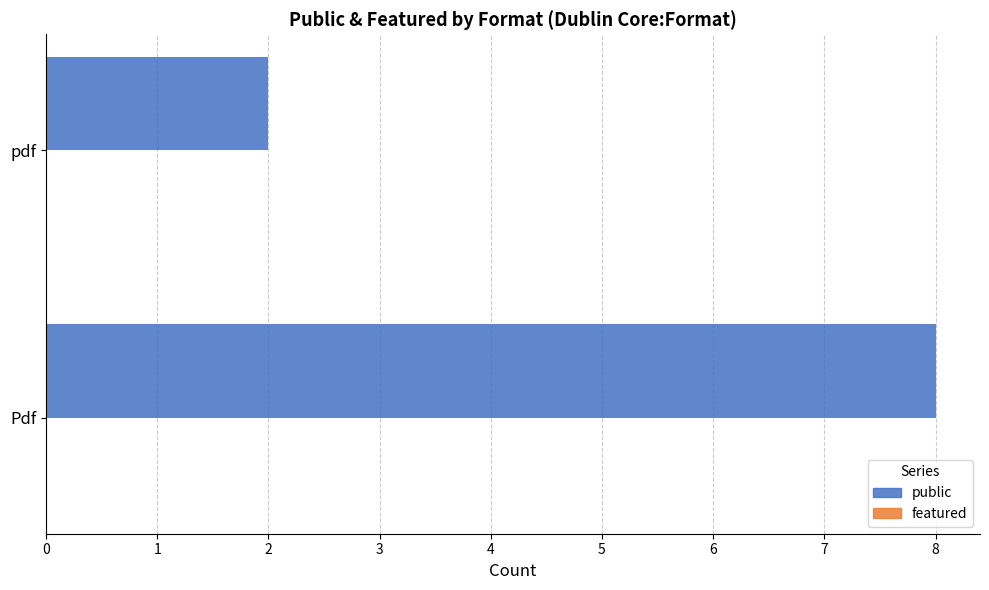

Reading bottom to top, what are all the values shown in this chart?

8	2